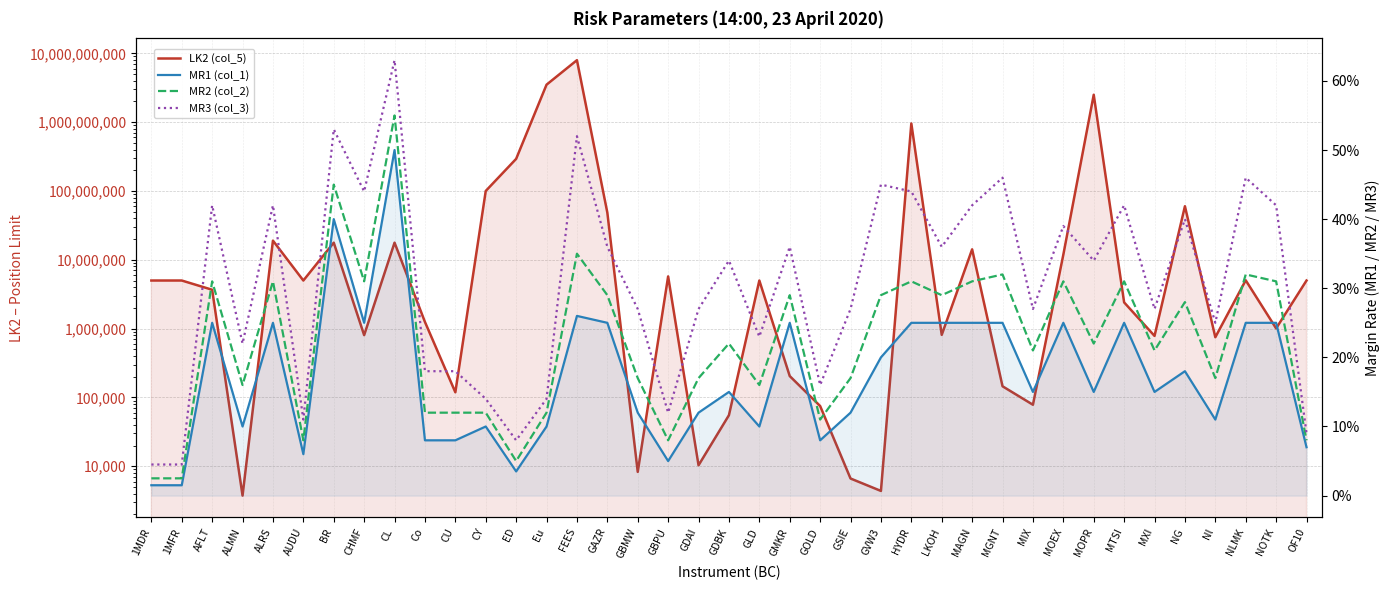

Does the chart display data point markers on the line(s)?

No